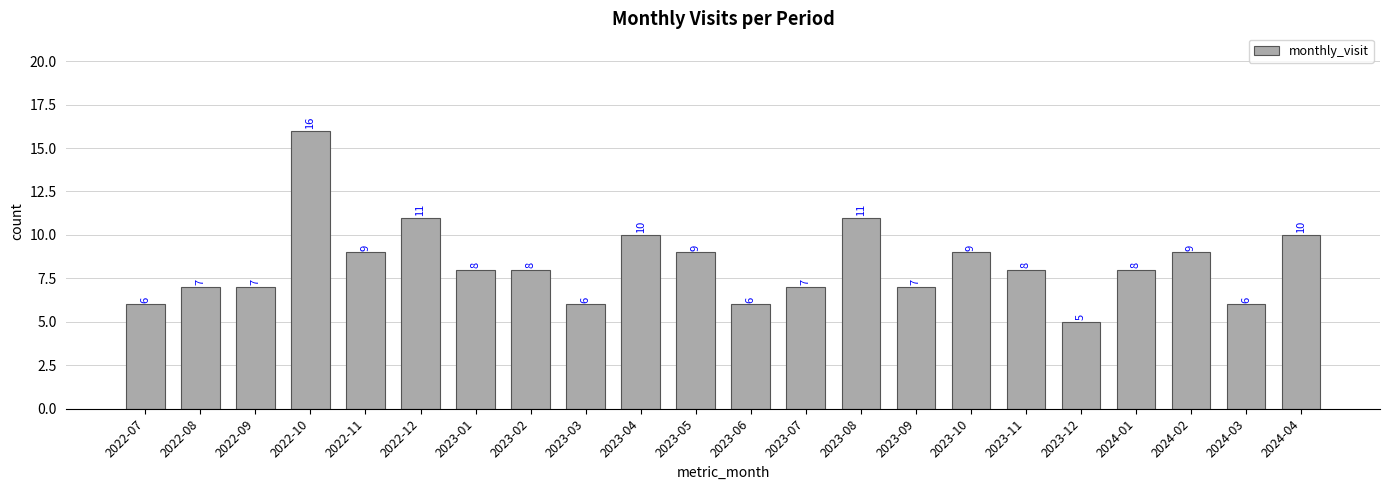

Reading left to right, extract all data points from this chart.

6	7	7	16	9	11	8	8	6	10	9	6	7	11	7	9	8	5	8	9	6	10